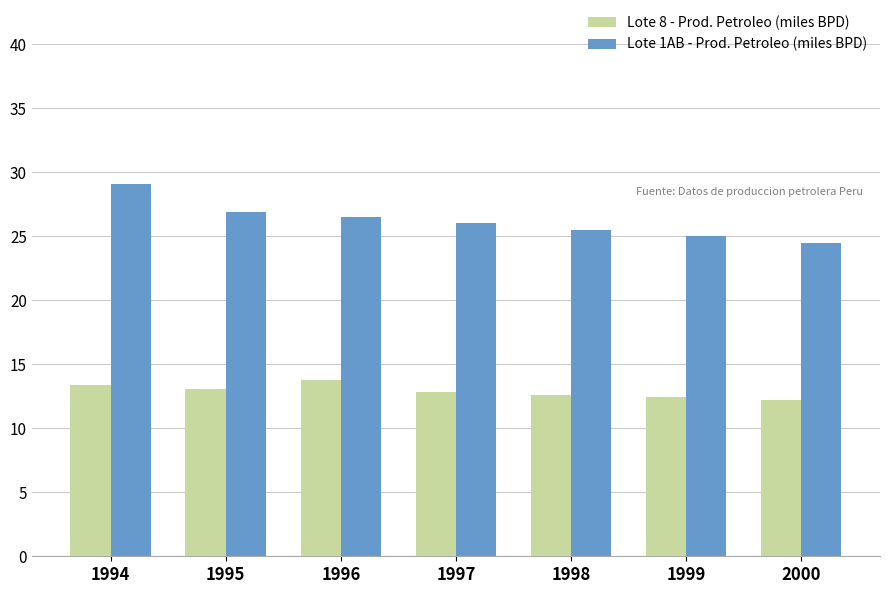

At which label is Lote 1AB - Prod. Petroleo (miles BPD) closest to 26?

1997